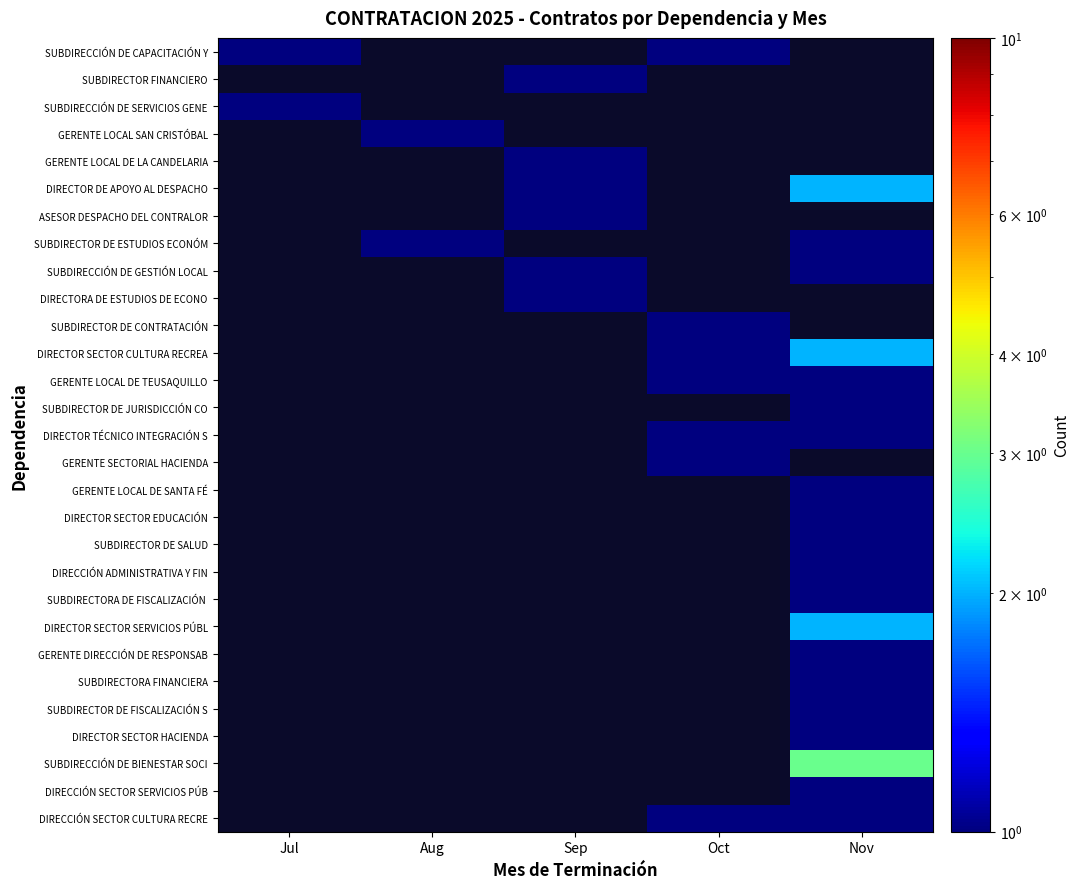

Is the value of SUBDIRECTOR DE ESTUDIOS ECONÓM at Nov greater than the value of SUBDIRECTORA DE FISCALIZACIÓN at Oct?

No